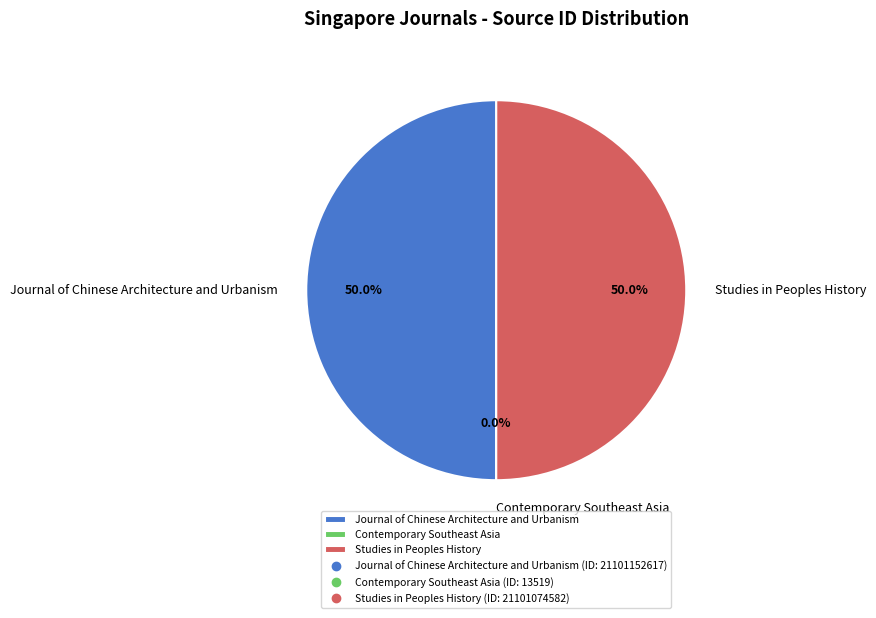

What is the ratio of the value at Studies in Peoples History to the value at Journal of Chinese Architecture and Urbanism?

1.0